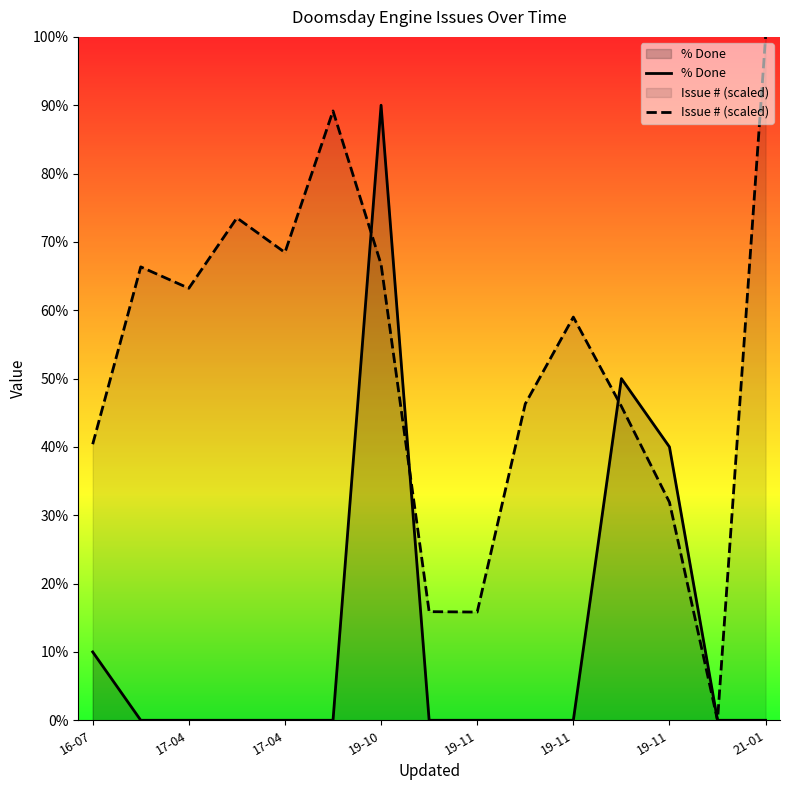

Count the number of data series in this chart.

2